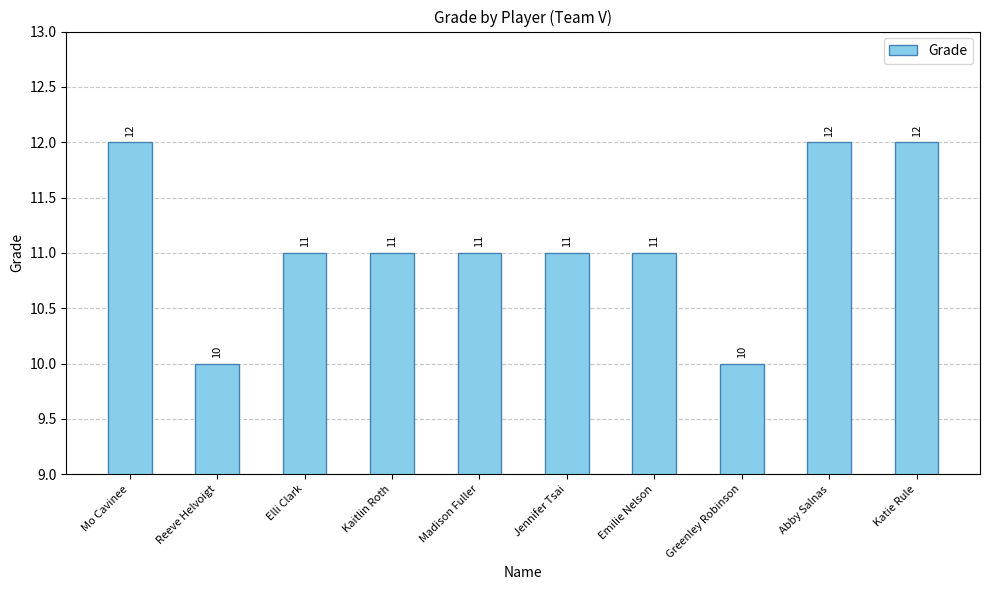

Which has a higher value, Mo Cavinee or Emilie Nelson?

Mo Cavinee